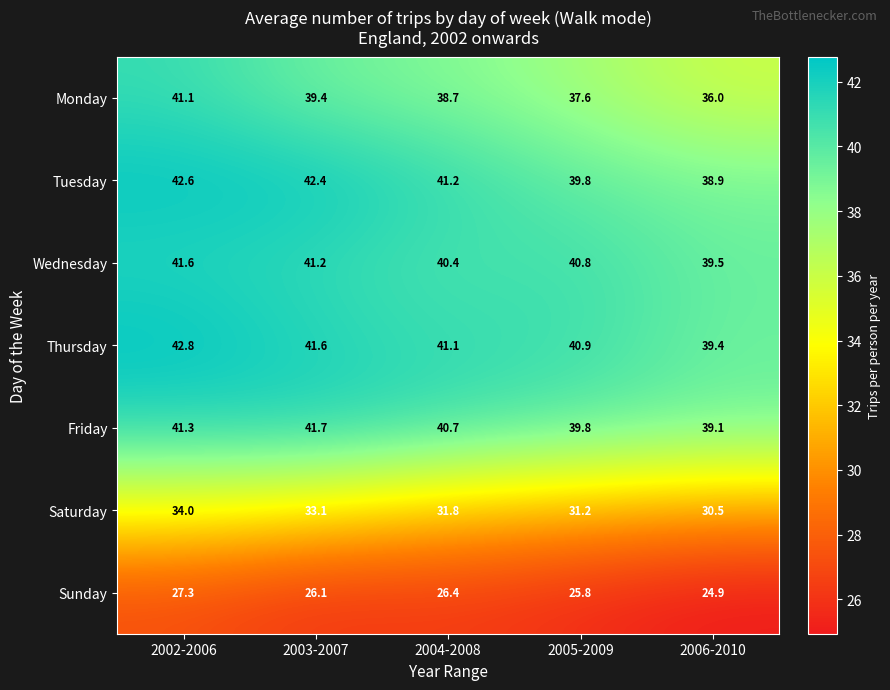

What is the difference between the maximum and minimum values in the Sunday series?

2.4